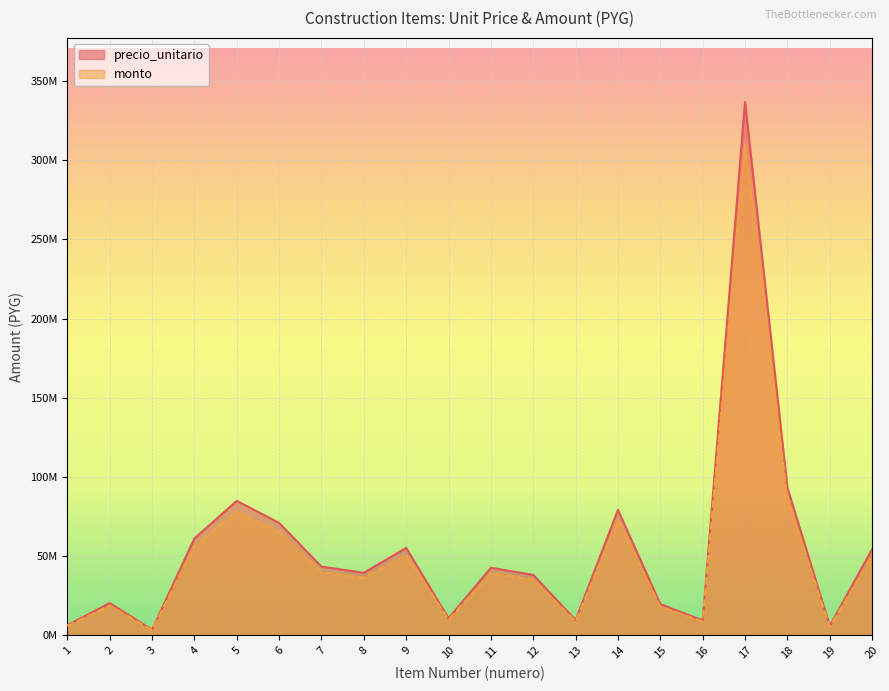

How many values in the precio_unitario series are below 42692820?

10